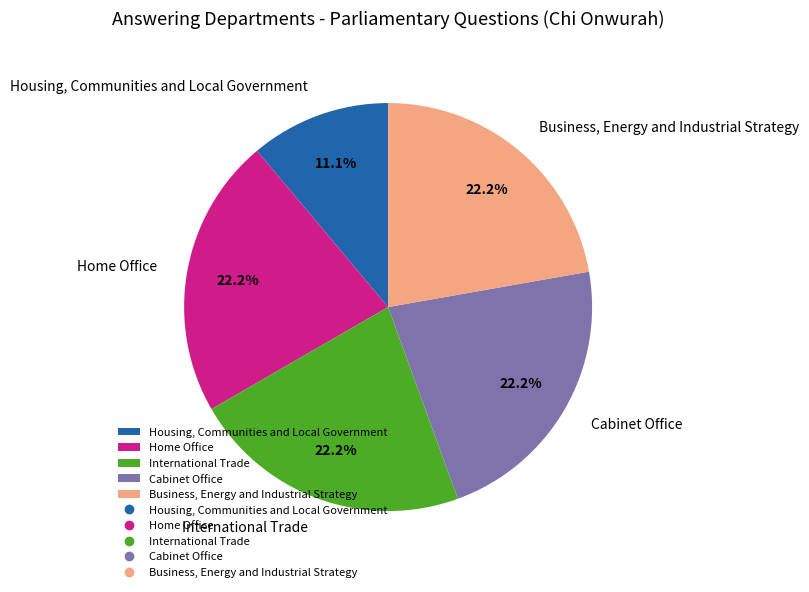

Does any single category account for the majority?

No